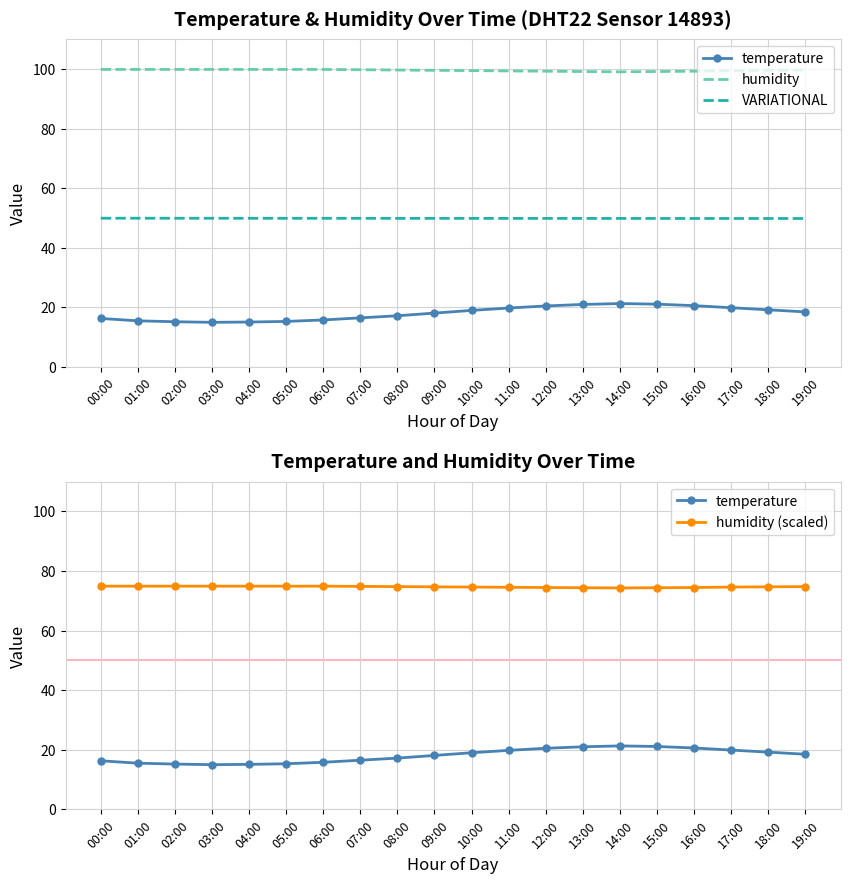

The VARIATIONAL series shows 21.2 at 18:00. True or false?

False